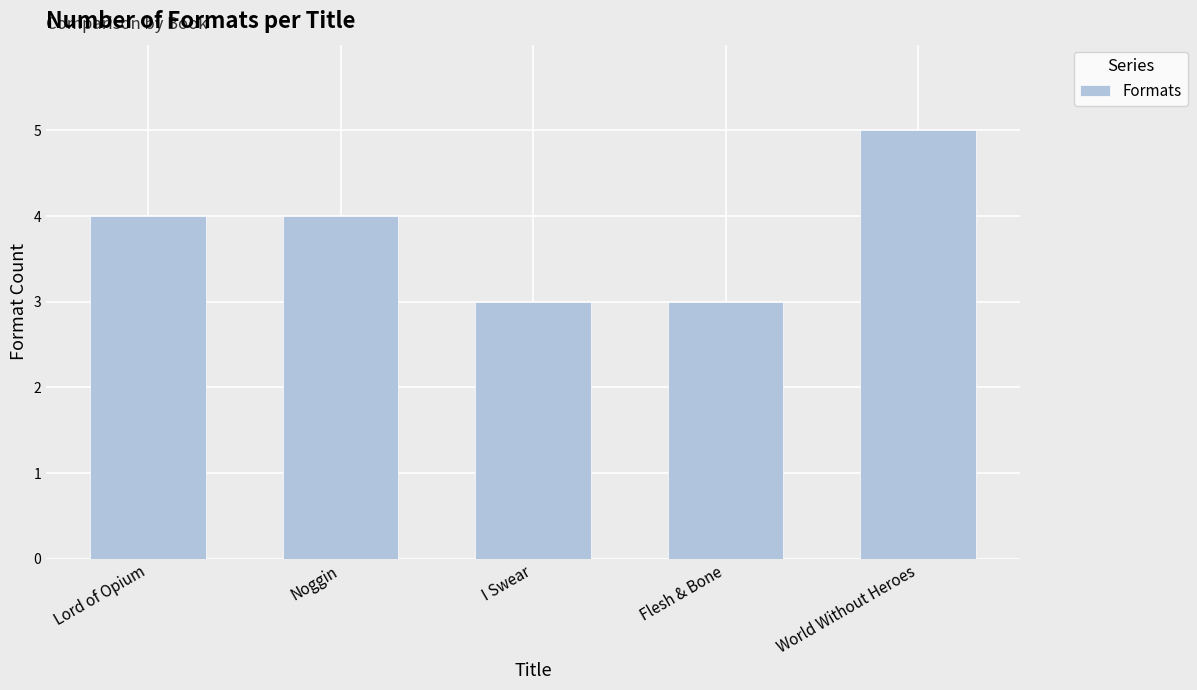

What is the difference between the second highest and second lowest values?

1